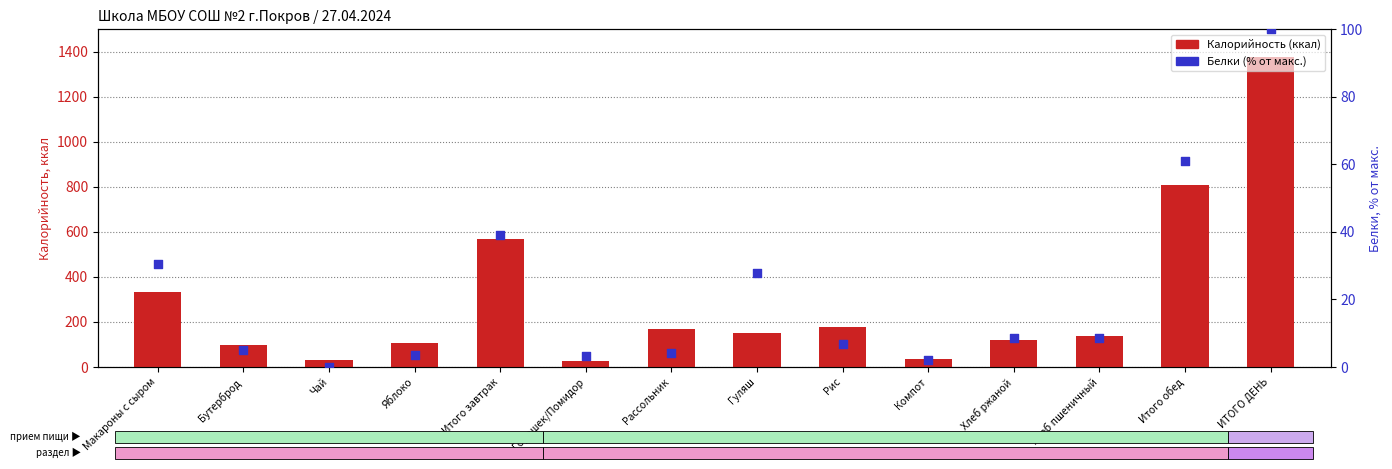

What is the total value across all series at Бутерброд?

101.4